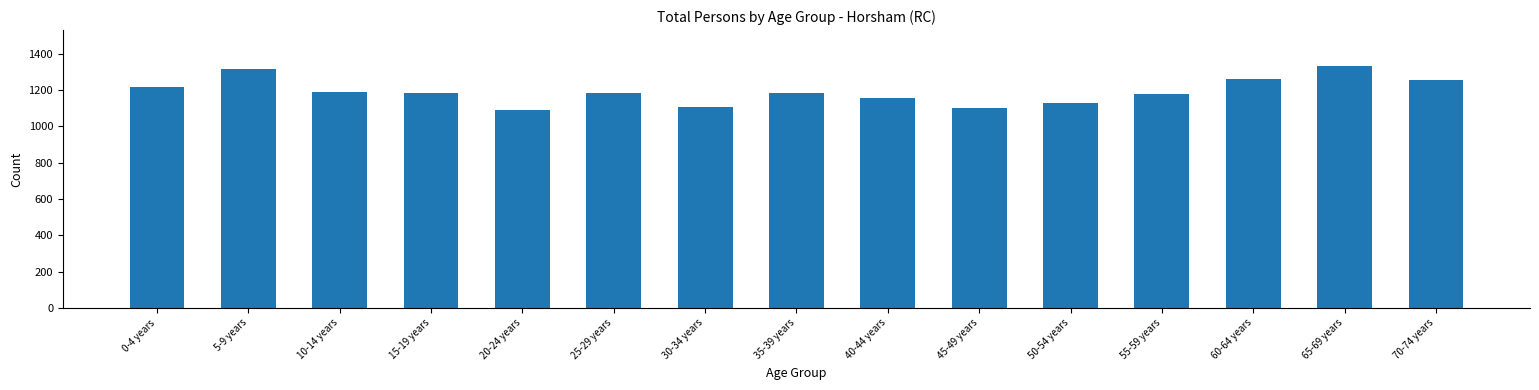

Which has a higher value, 50-54 years or 35-39 years?

35-39 years